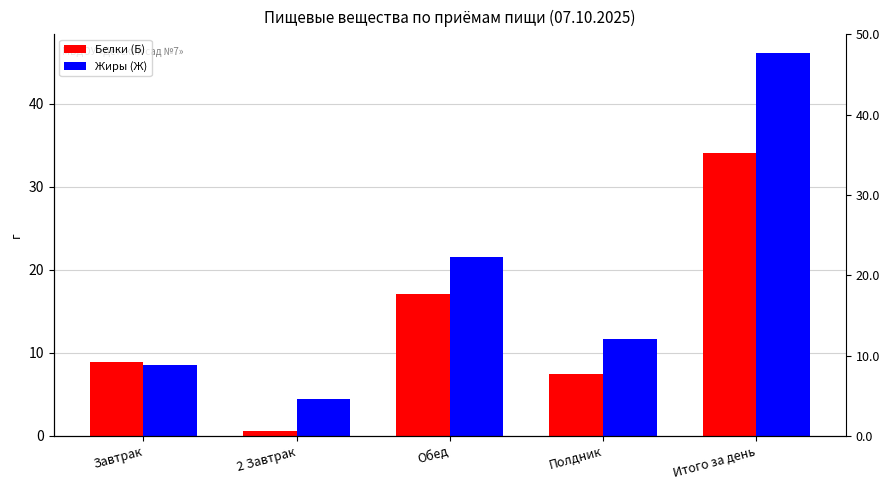

What value does the Белки (Б) series have at Обед?

17.1